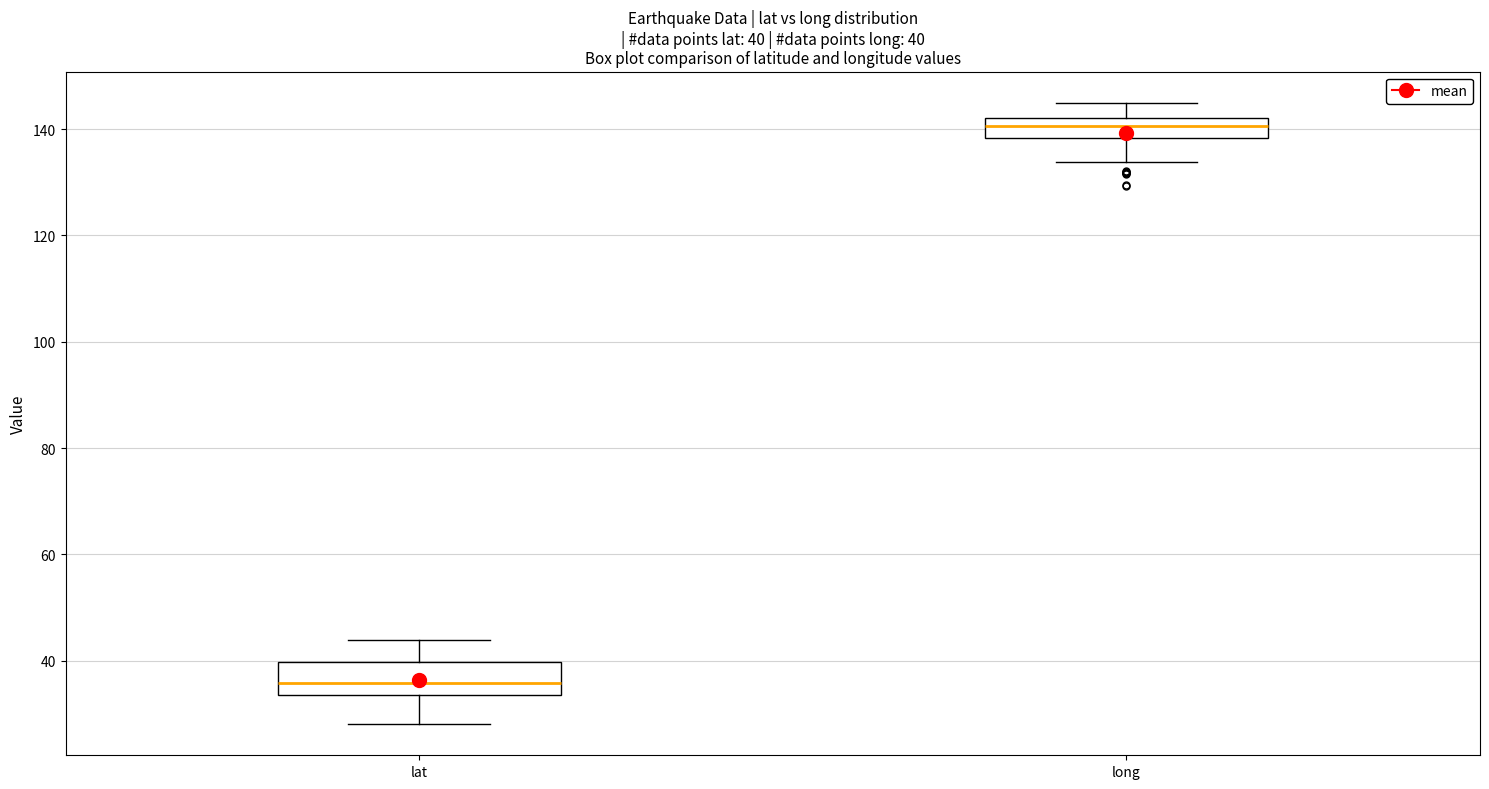

Comparing the boxes themselves (not the whiskers), which one is the tallest?

lat